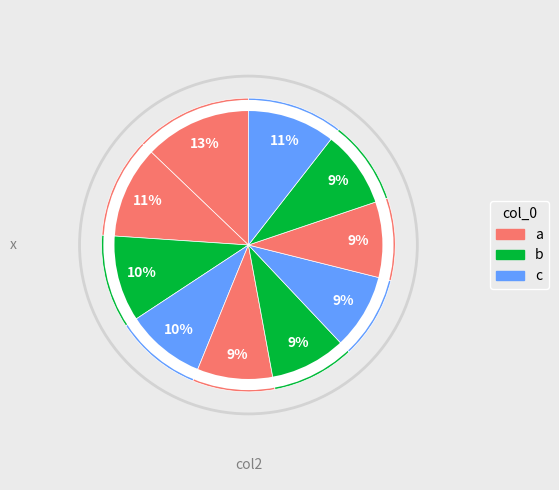

How many slices are in this pie chart?

10